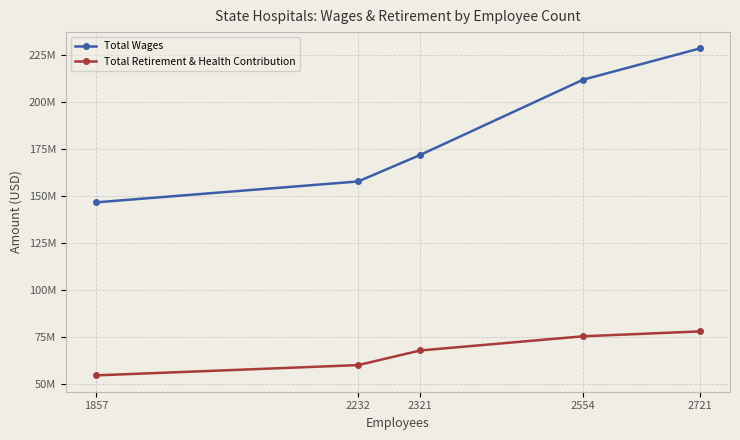

Rank the series by their average value, from lowest to highest.

Total Retirement & Health Contribution, Total Wages